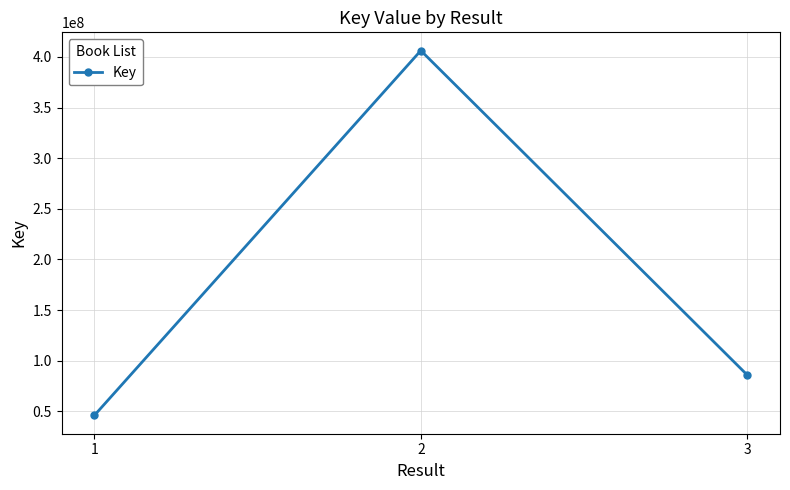

What is the greatest value displayed?

406196699